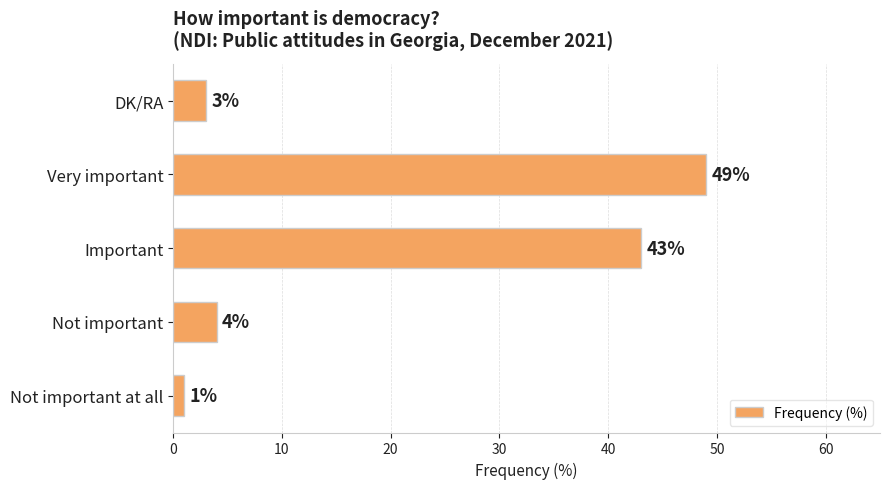

Rank the categories by value from lowest to highest.

Not important at all, DK/RA, Not important, Important, Very important